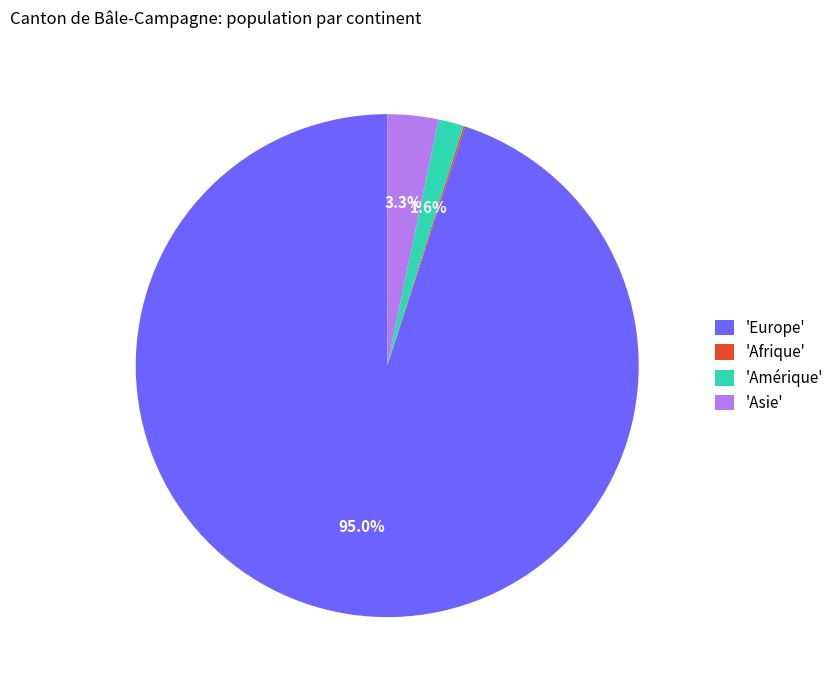

What portion of the pie excludes 'Europe'?

5.0%